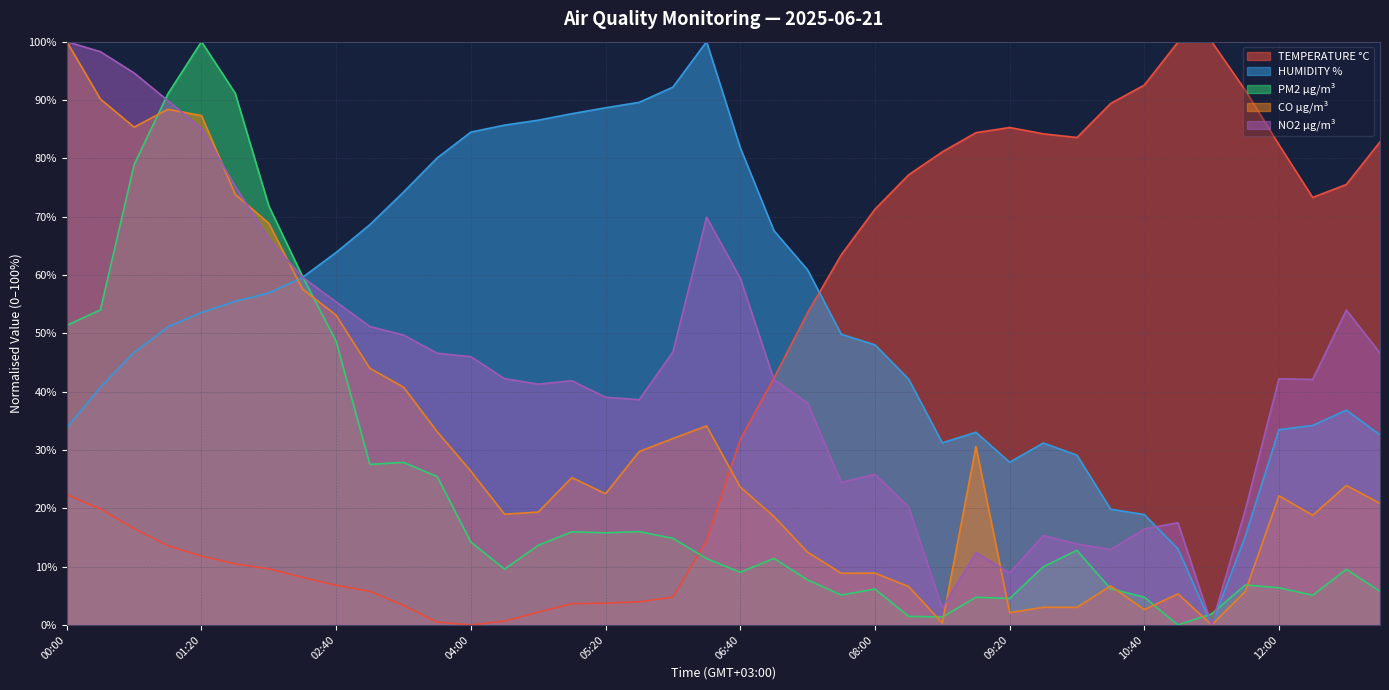

How many data points in NO2 µg/m³ are above 42?

22